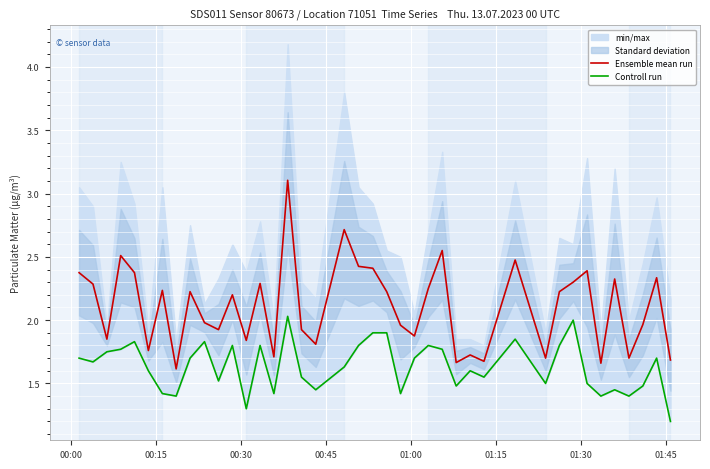

Rank the series by their average value, from highest to lowest.

Ensemble mean run, Controll run